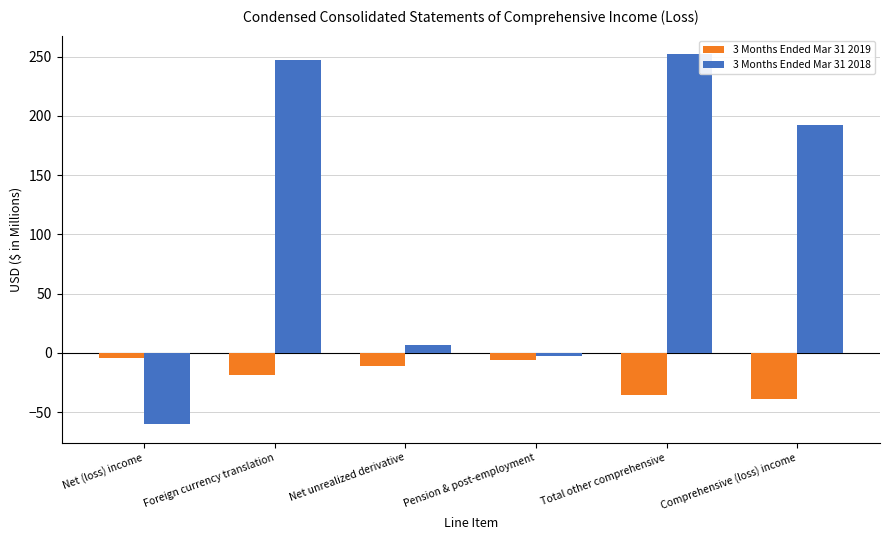

How many series are shown in this chart?

2